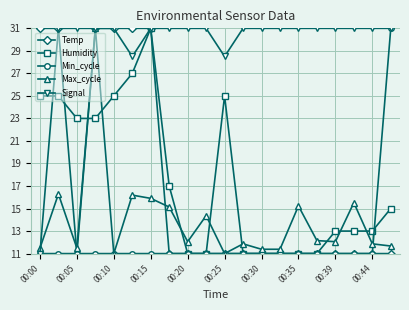

What is the maximum value shown in the chart?

31.0